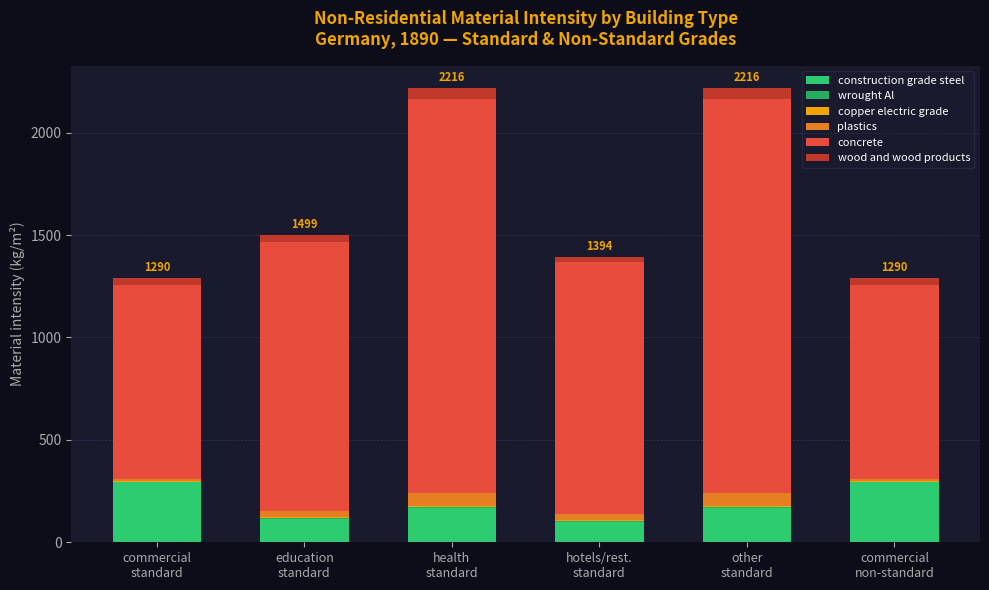

Which series has the widest spread of values?

concrete